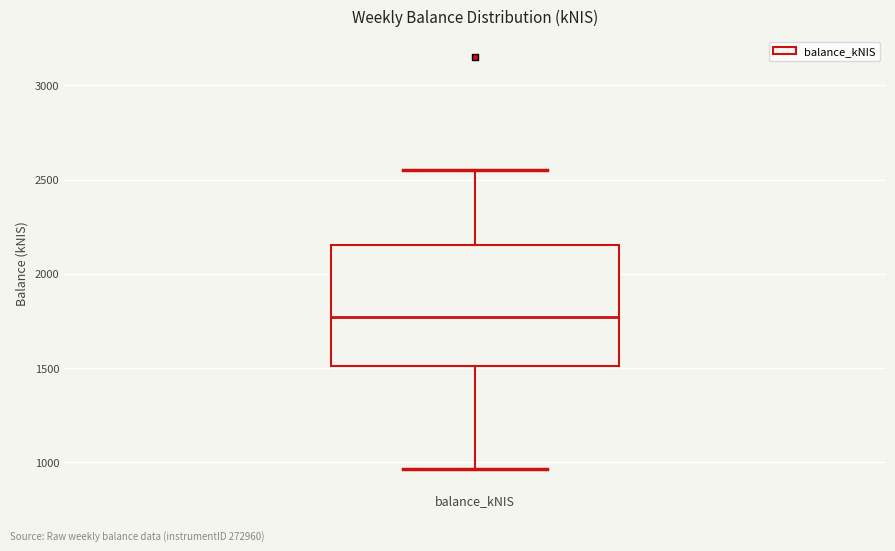

Read this box plot against the y-axis: the position of the median line, the range covered by the box, and the ends of both whiskers. The values are not printed on the chart, so give them approximately, as read against the axis.

median 1750, box 1500 to 2150, whiskers 950 to 2550